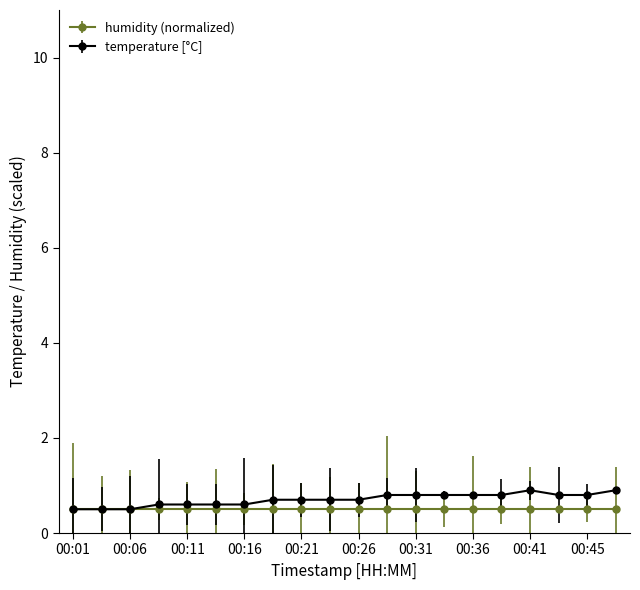

What is the value of the humidity (normalized) point at the 1st from the left?

0.5